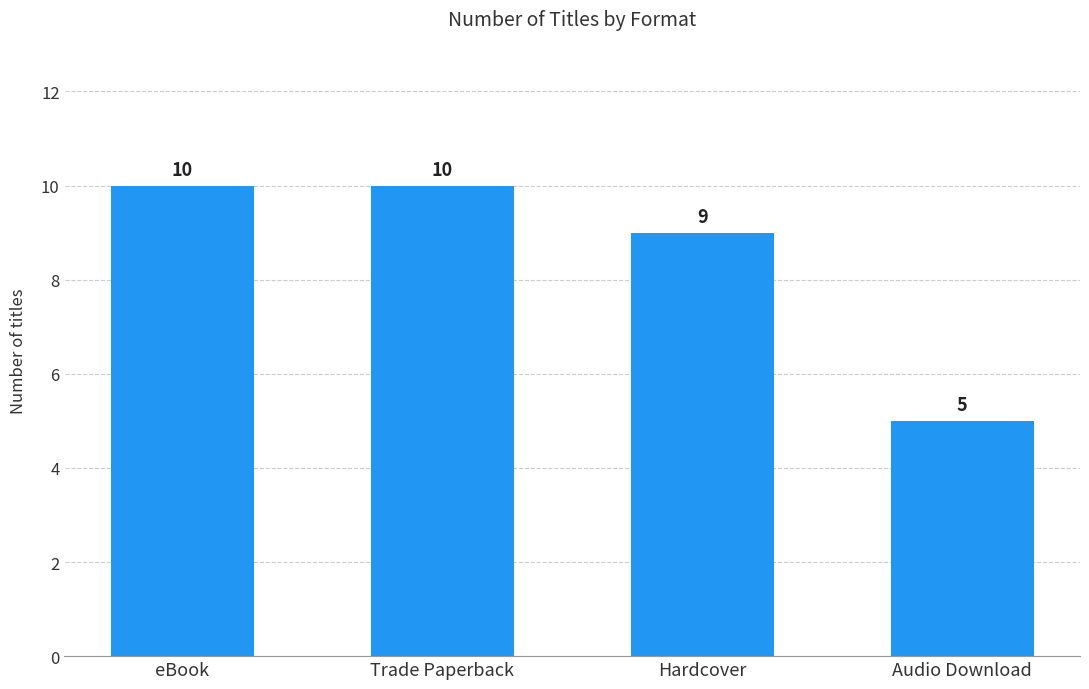

What is the smallest value displayed?

5